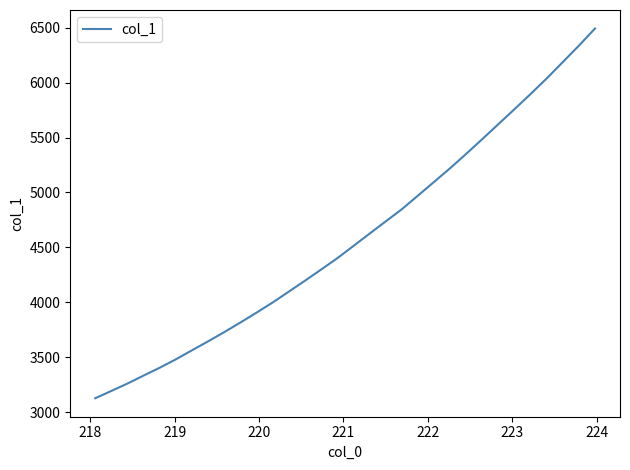

What is the minimum value shown in the chart?

3126.6